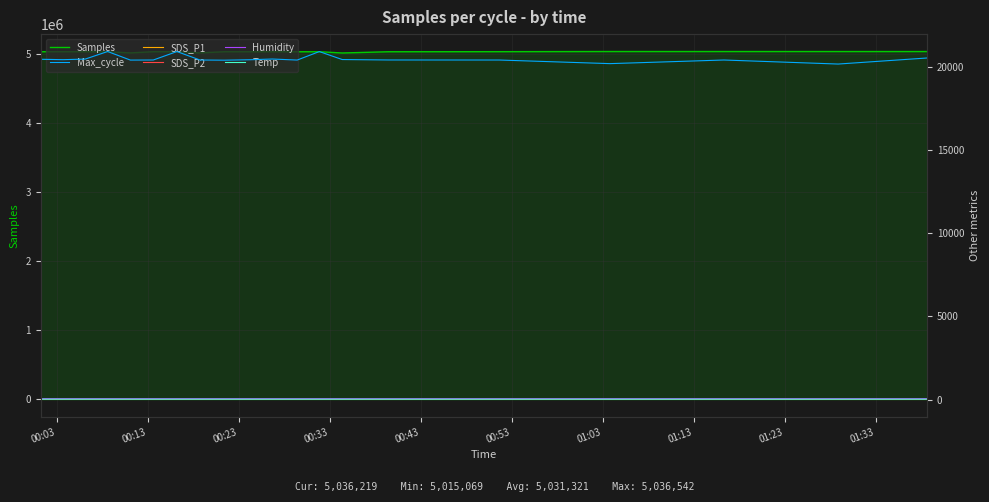

Count the Temp values in the range 19 to 20.

20